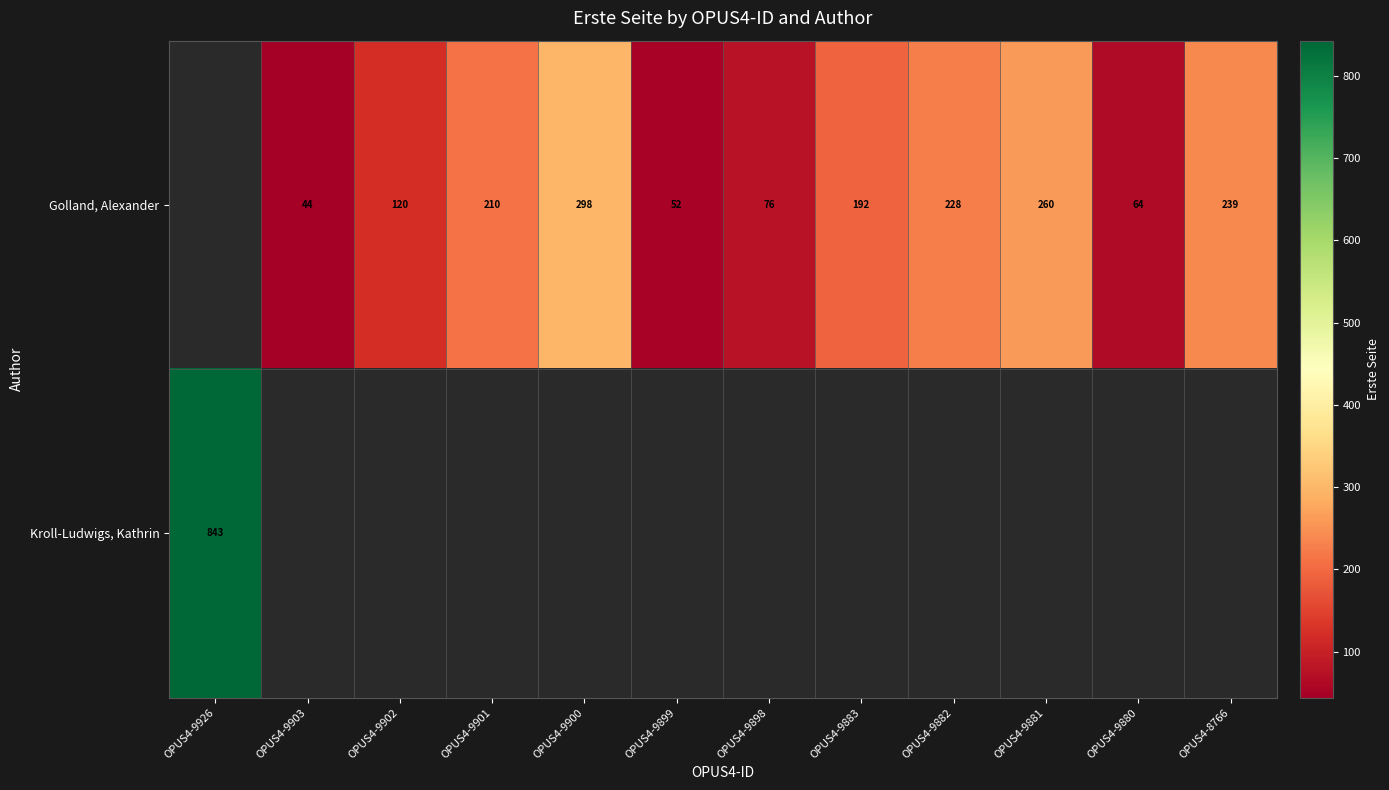

What is the difference between the Golland, Alexander values at OPUS4-9902 and OPUS4-9882?

108